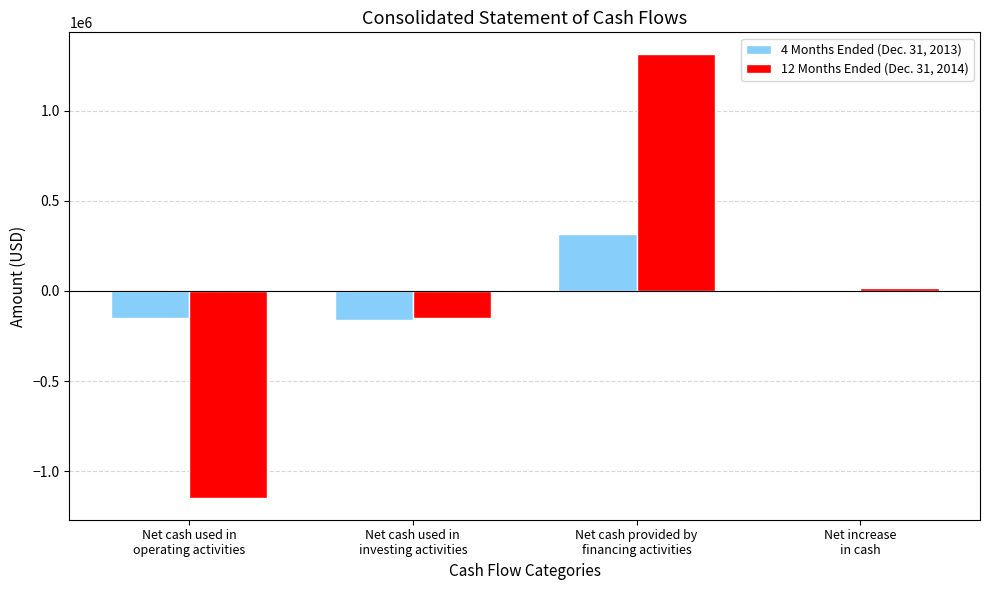

What is the maximum value shown in the chart?

1311000